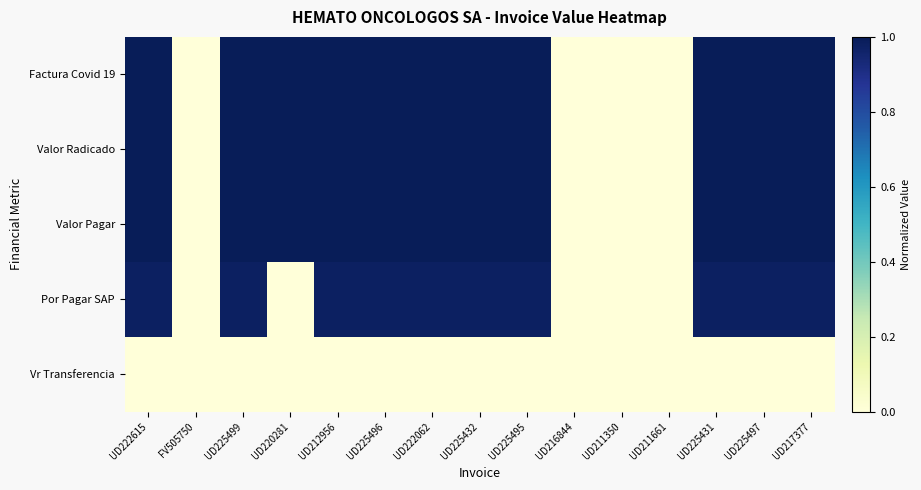

Rank the series by their maximum value, from lowest to highest.

Vr Transferencia, Por Pagar SAP, Factura Covid 19, Valor Radicado, Valor Pagar